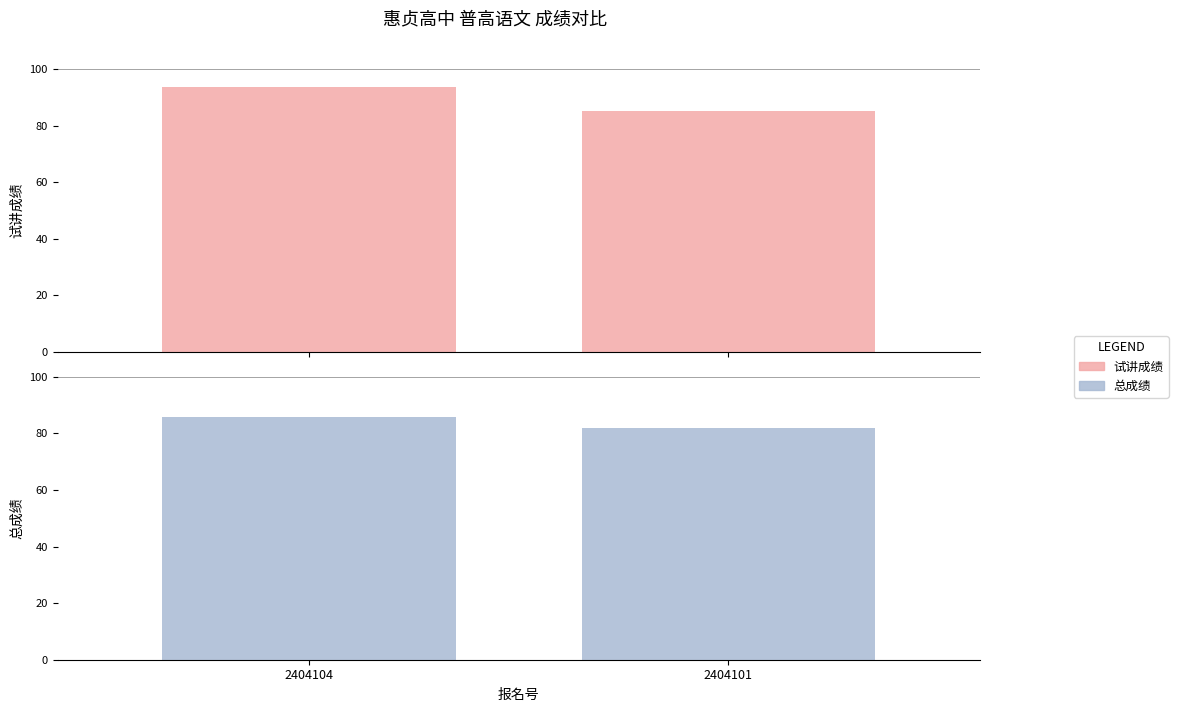

At 2404101, list the series in order from smallest to largest.

总成绩, 试讲成绩